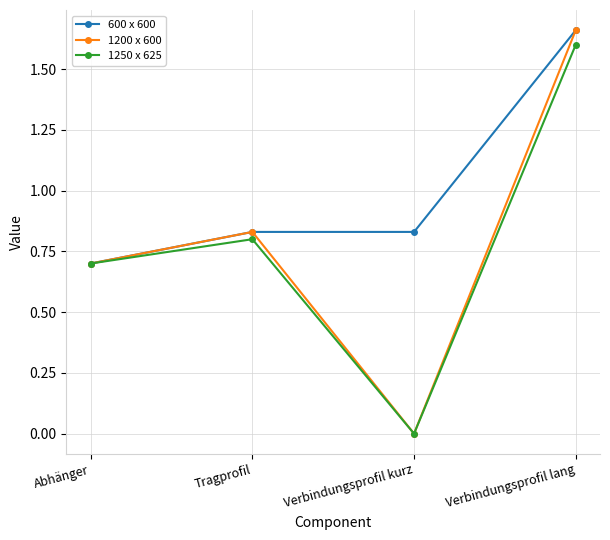

Is this an area chart (filled region under the line)?

No